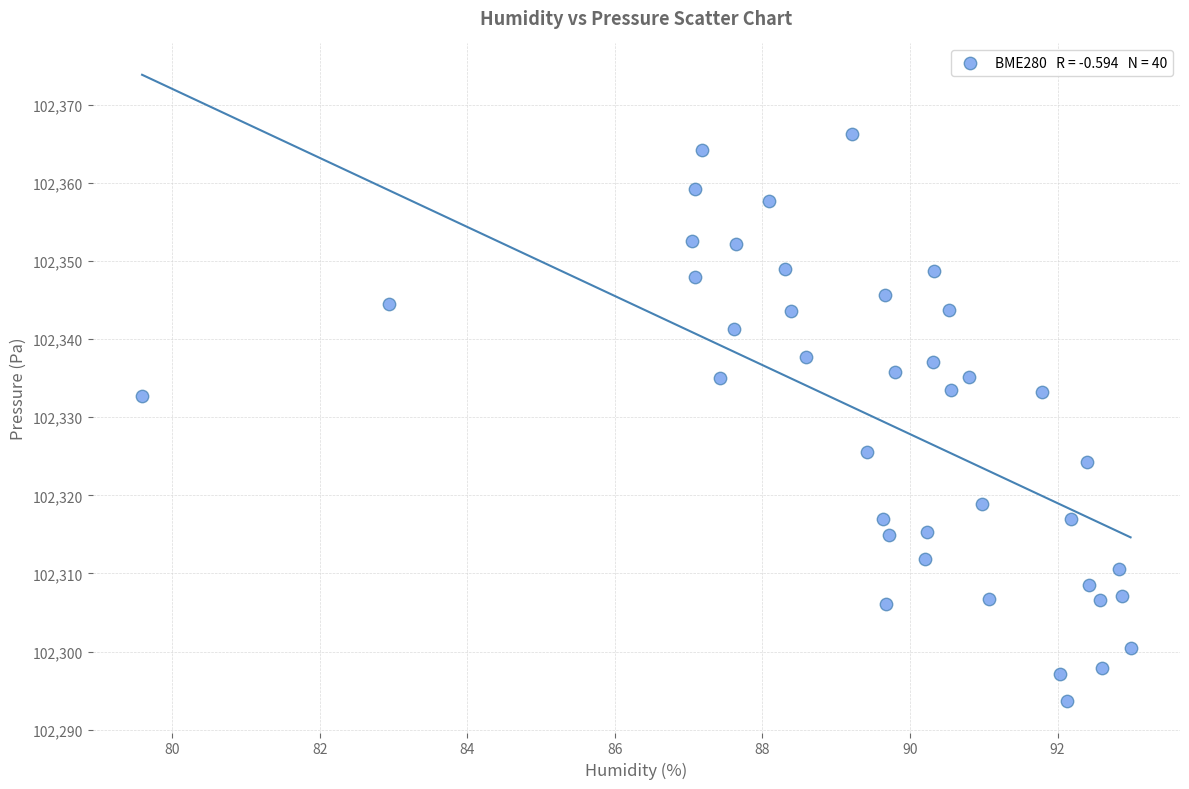

What is the range of Y values (max minus min)?

72.6